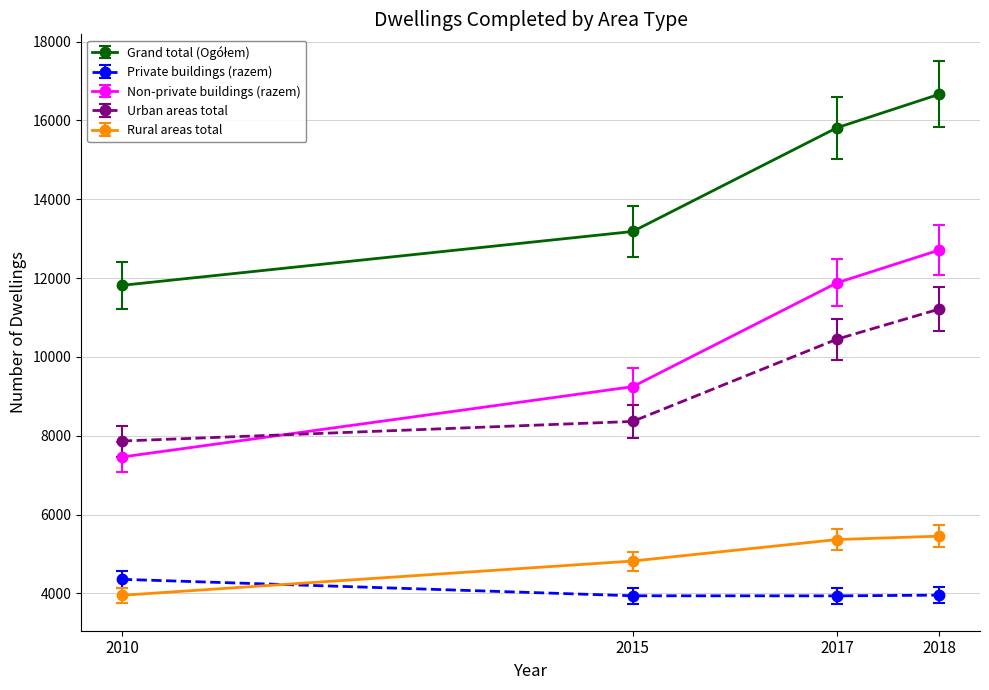

What is the total value across all series at 2010?

35445